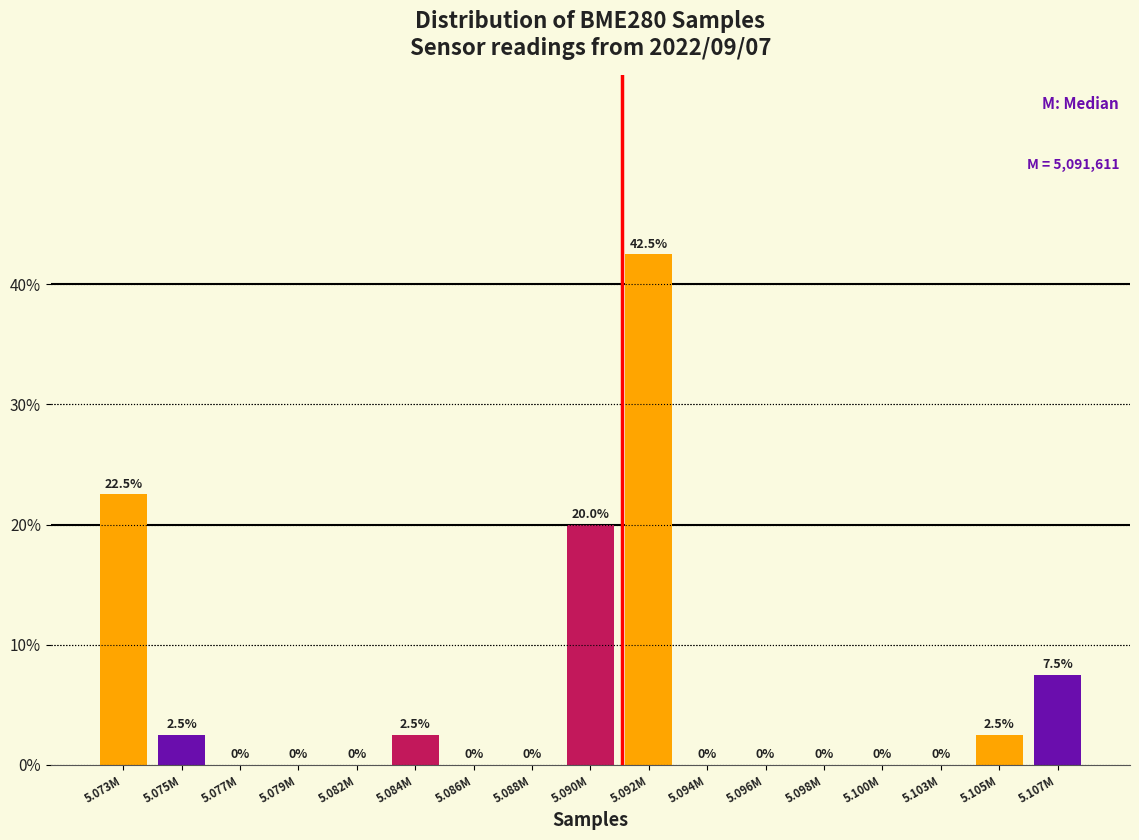

Reading left to right, what are all the values shown in this chart?

5.073M=22.5	5.075M=2.5	5.077M=0.0	5.079M=0.0	5.082M=0.0	5.084M=2.5	5.086M=0.0	5.088M=0.0	5.090M=20.0	5.092M=42.5	5.094M=0.0	5.096M=0.0	5.098M=0.0	5.100M=0.0	5.103M=0.0	5.105M=2.5	5.107M=7.5